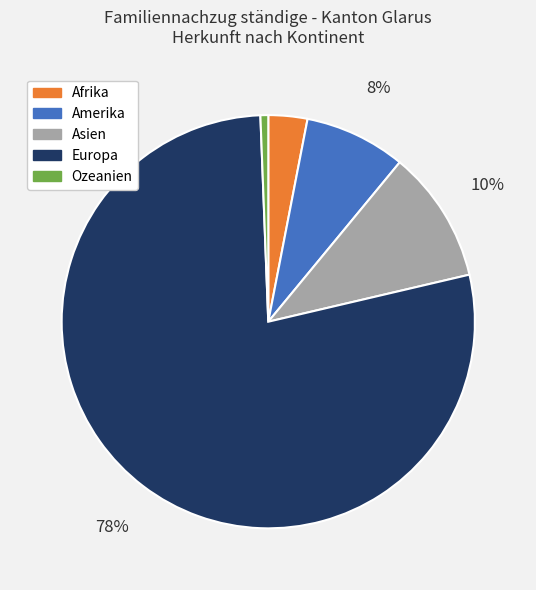

Does any single category account for the majority?

Yes